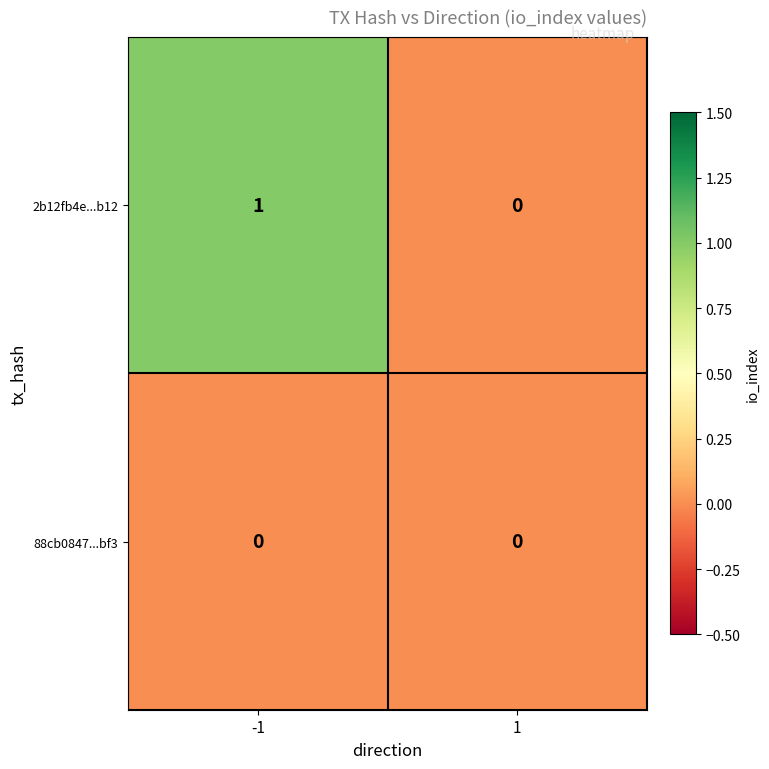

The 88cb0847...bf3 series shows 0 at -1. True or false?

True